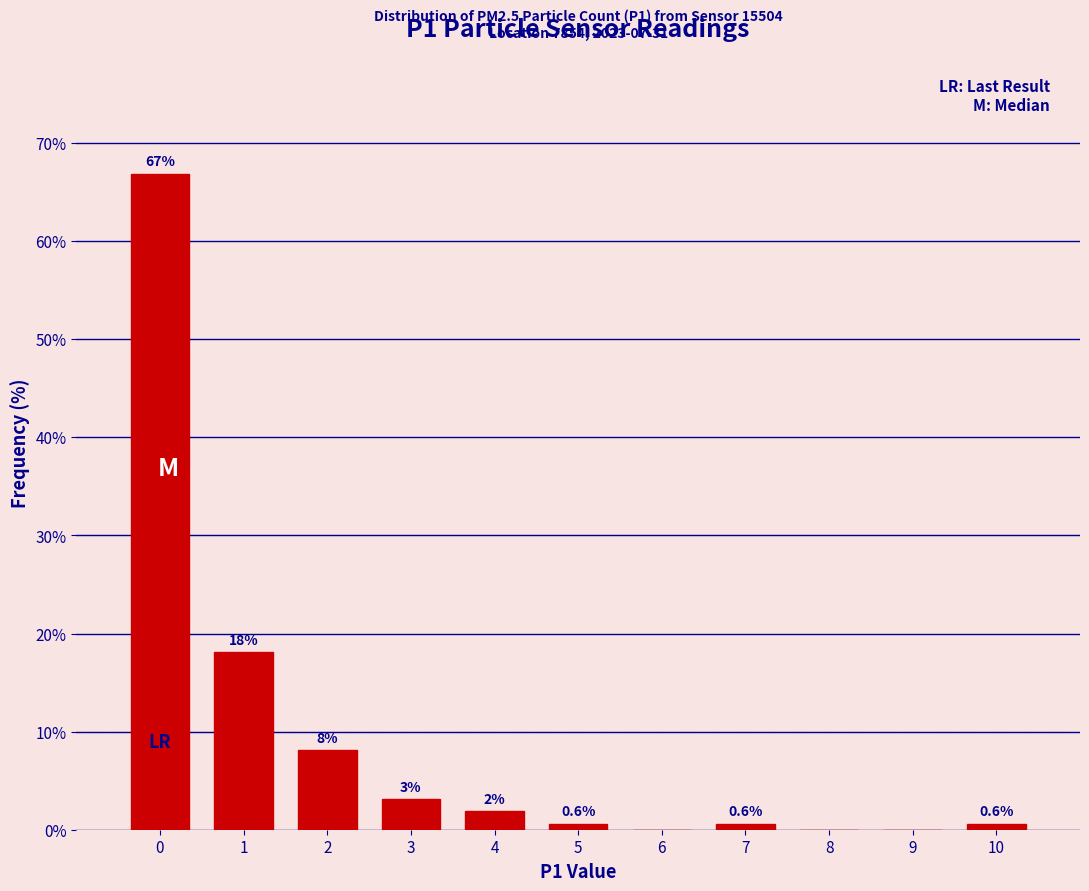

Which range on the x-axis has the tallest bar?

-0.5 to 0.5